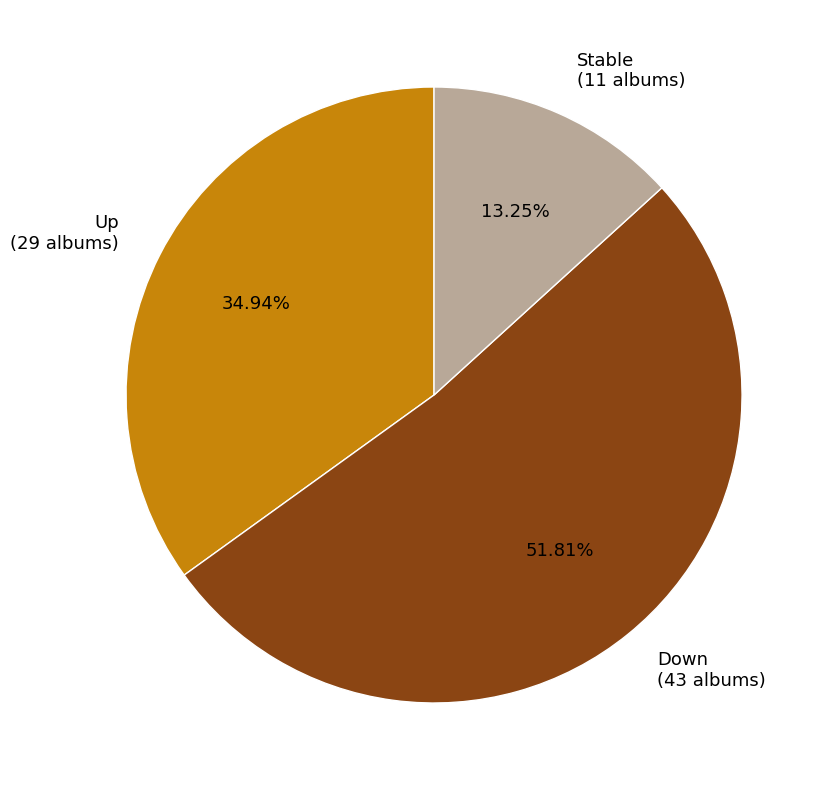

Rank the categories by value from lowest to highest.

Stable (11 albums), Up (29 albums), Down (43 albums)